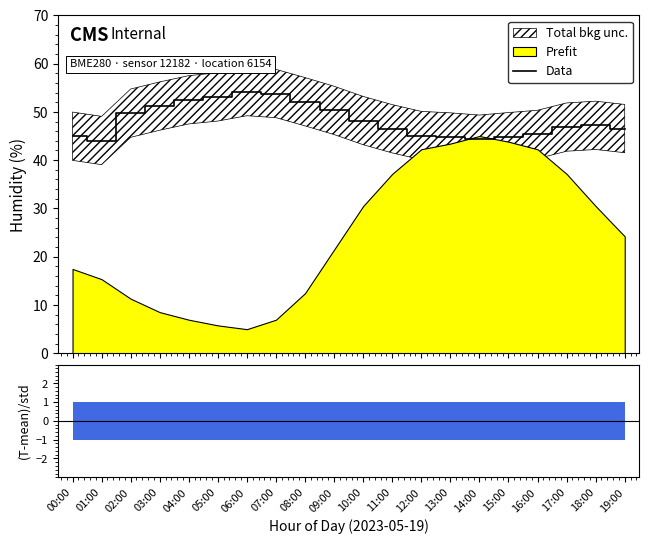

At which label is the value closest to 49?

02:00